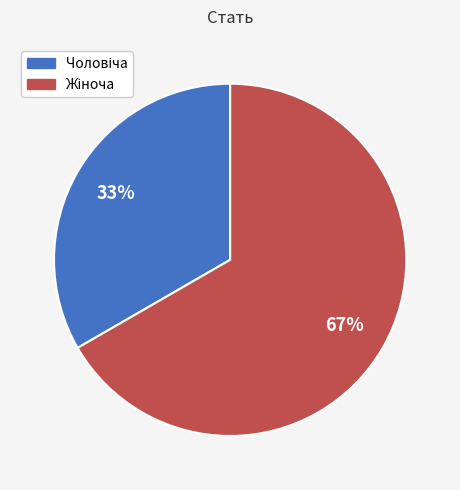

Is there a majority slice in this chart?

Yes